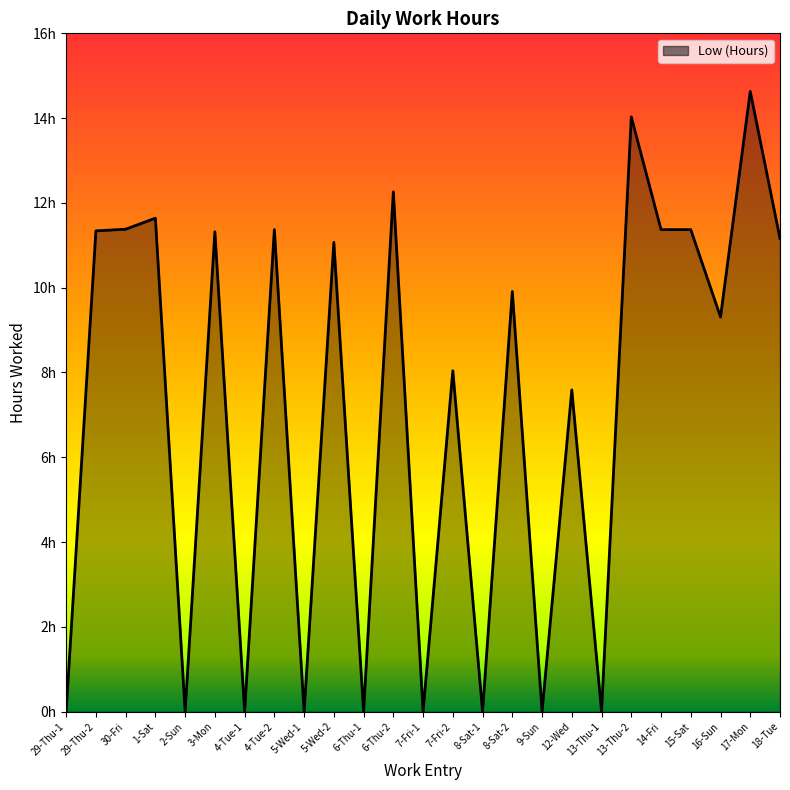

Which has a higher value, 13-Thu-2 or 17-Mon?

17-Mon